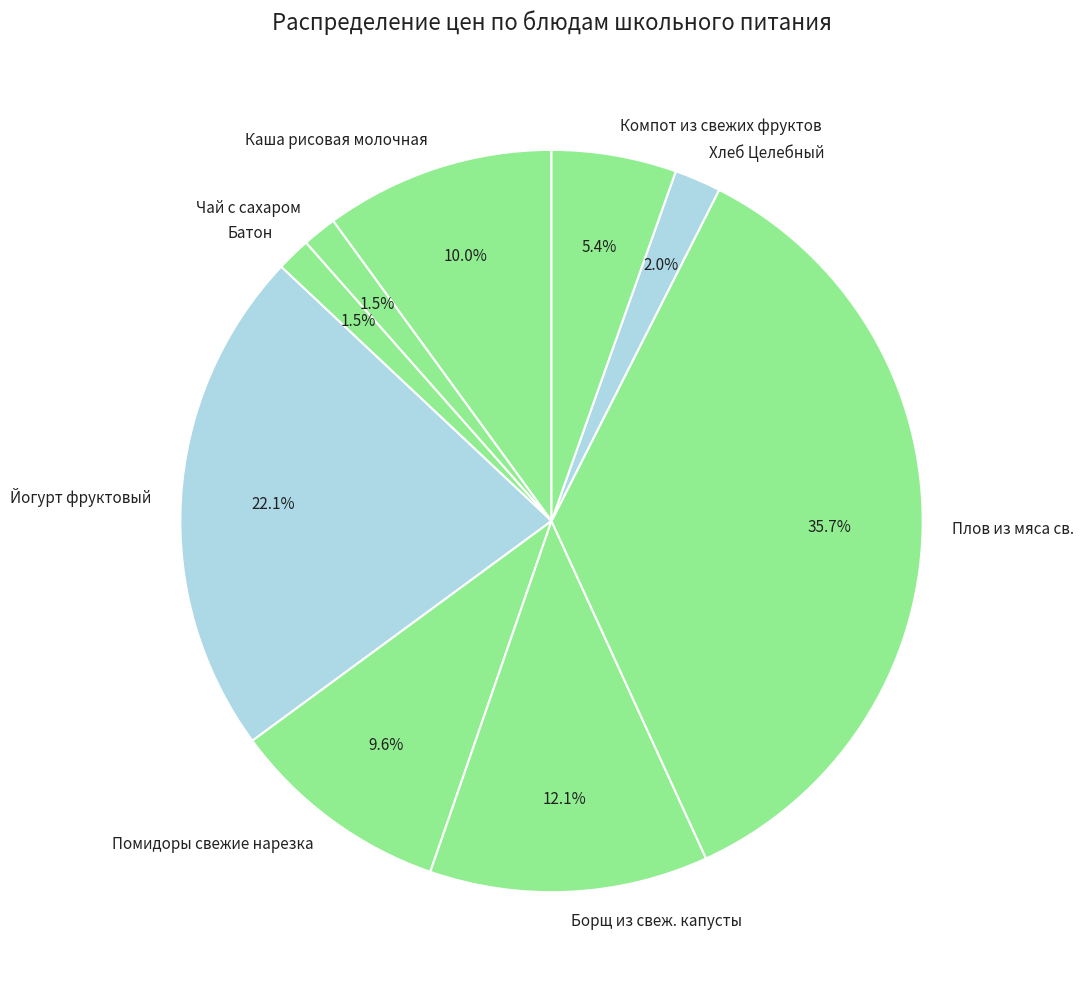

What is the ratio of the value at Йогурт фруктовый to the value at Каша рисовая молочная?

2.2